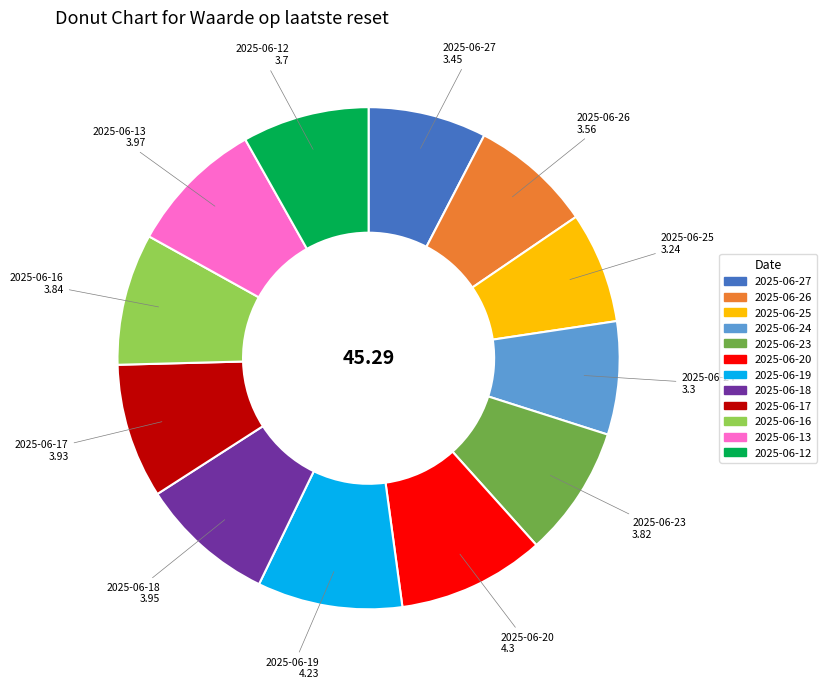

Combined, do 2025-06-26 and 2025-06-13 account for over 50%?

No